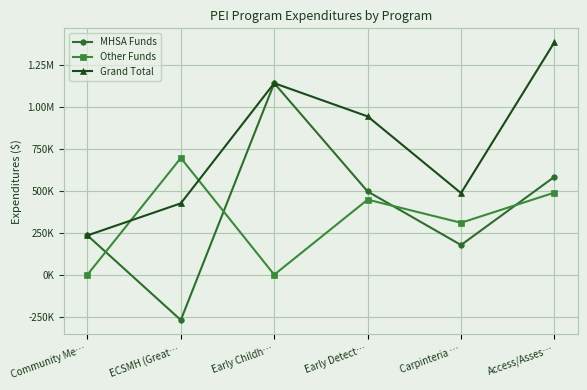

What is the spread (max minus min) of values at Carpinteria …?

309828.5